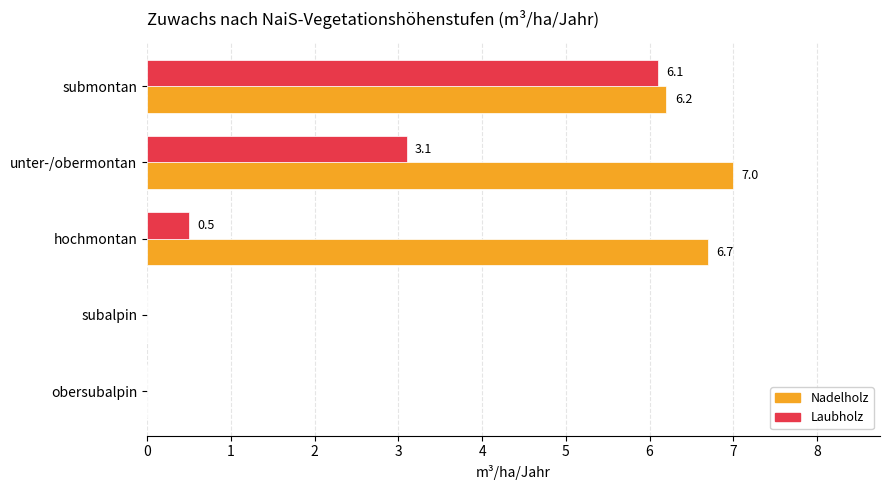

What is the total value across all series at submontan?

12.3